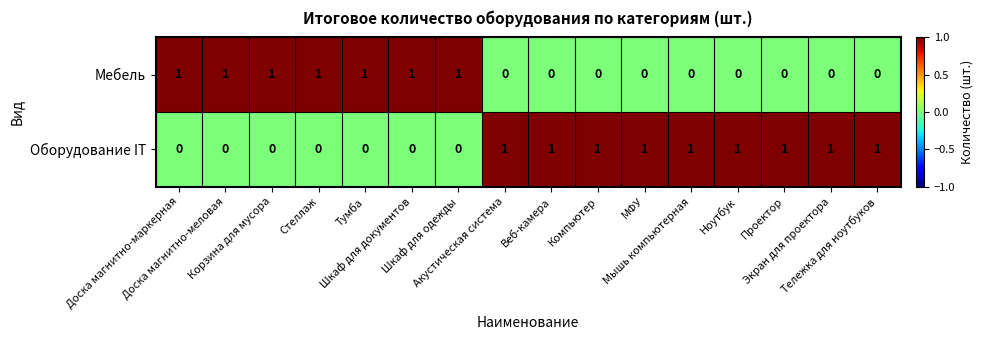

What is the sum of all Оборудование IT values?

9